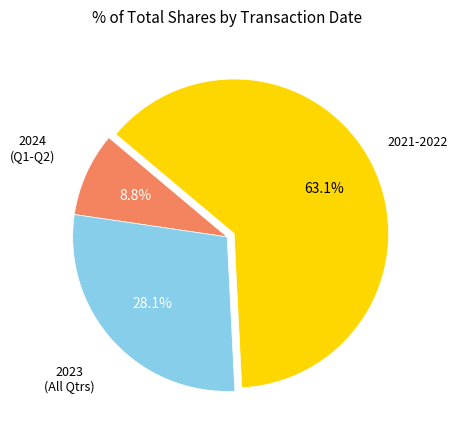

To the nearest percent, what is the difference between the largest and smallest slice percentages?

54%